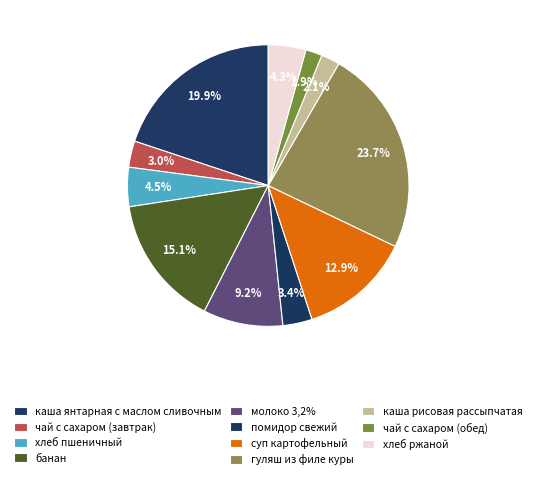

Is there a majority slice in this chart?

No